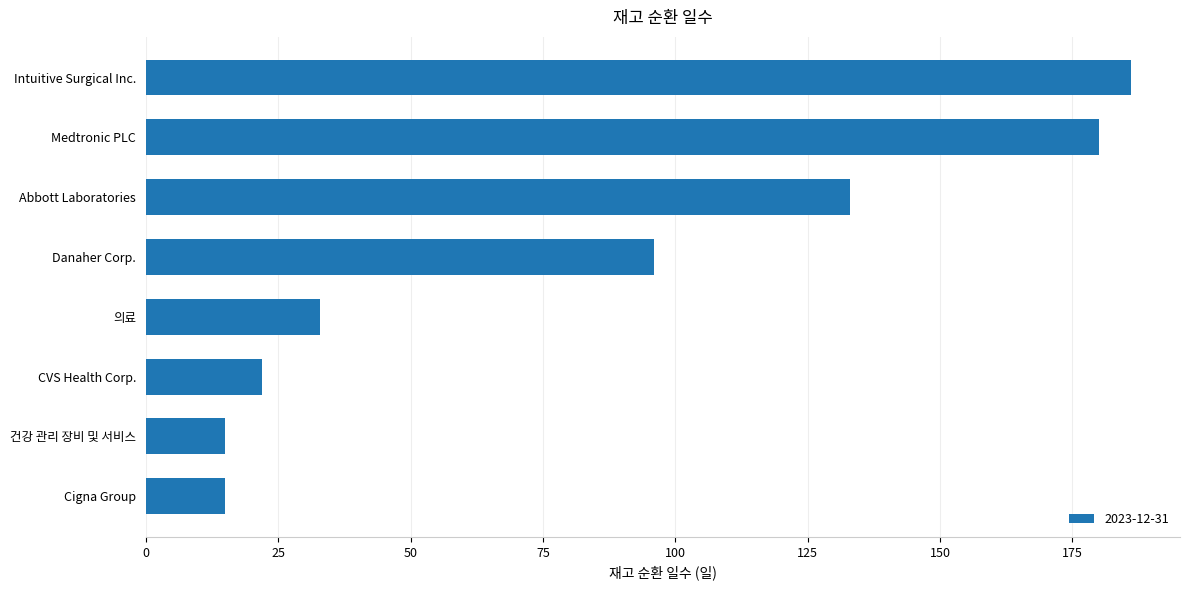

What is the change in value from Cigna Group to Medtronic PLC?

+165